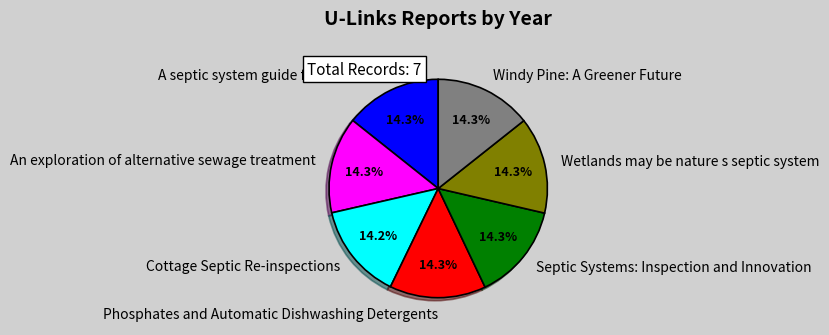

Approximately how many times larger is the value at An exploration of alternative sewage treatment compared to Windy Pine: A Greener Future?

1.0